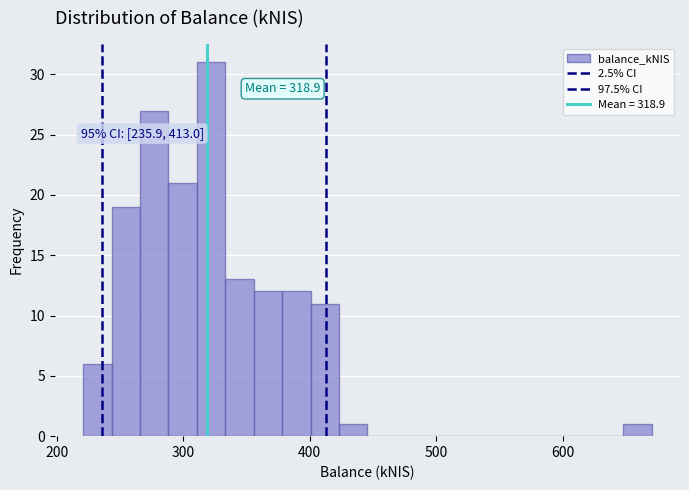

Read against the x-axis, roughly where is the centre of the tallest bar?

320